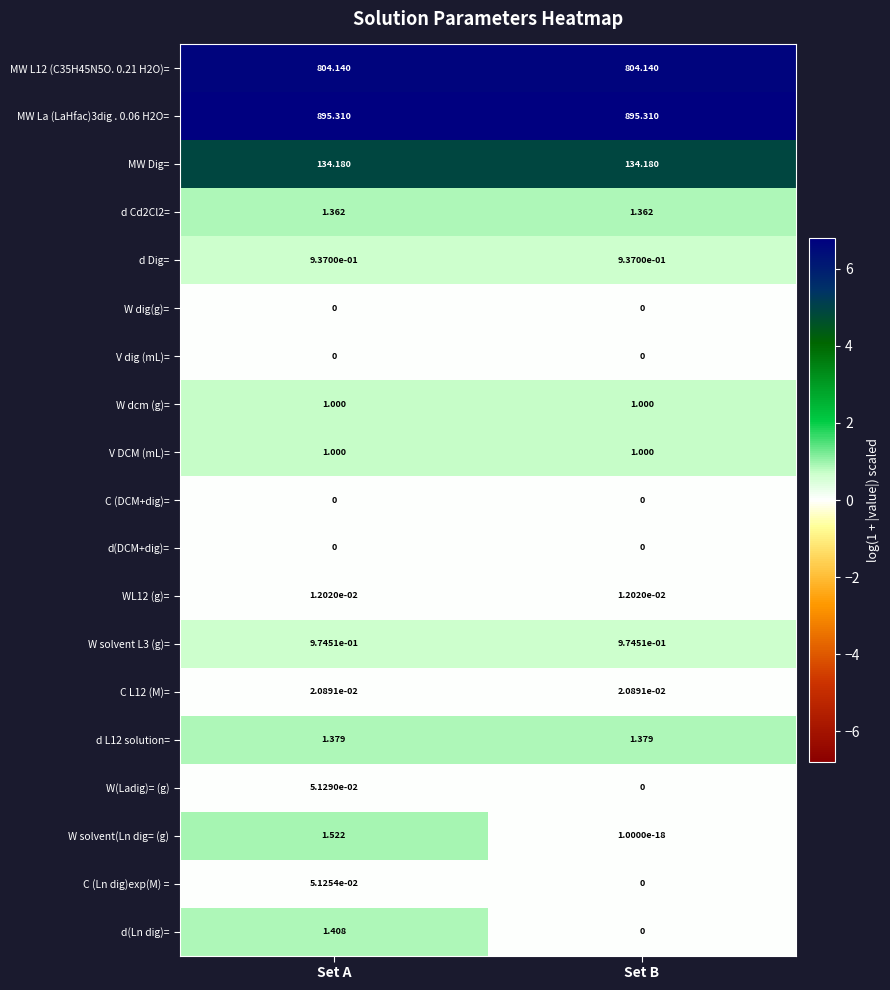

Is the value of d(Ln dig)= at Set A greater than the value of W dcm (g)= at Set A?

Yes